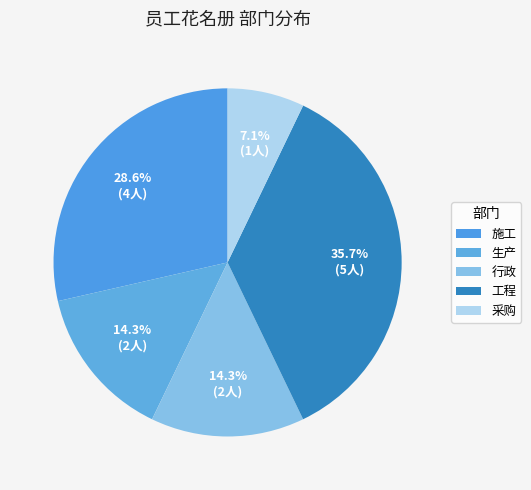

To the nearest percent, what is the difference between the 生产 and 施工 slice percentages?

14%